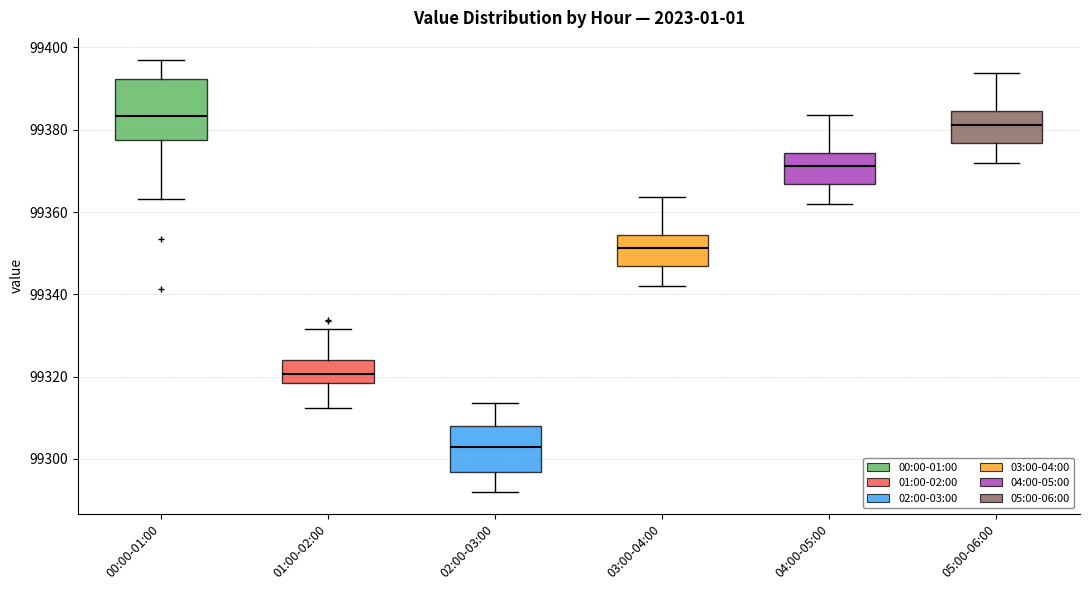

Reading left to right, transcribe this box plot: for each box, give where its median line is, the range the box spans, and where its two whiskers end, as read against the y-axis. The values are not printed on the chart, so give them approximately, as read against the axis.

00:00-01:00: median 99384, box 99378 to 99392, whiskers 99364 to 99398
01:00-02:00: median 99320, box 99318 to 99324, whiskers 99312 to 99332
02:00-03:00: median 99302, box 99296 to 99308, whiskers 99292 to 99314
03:00-04:00: median 99352, box 99346 to 99354, whiskers 99342 to 99364
04:00-05:00: median 99372, box 99366 to 99374, whiskers 99362 to 99384
05:00-06:00: median 99382, box 99376 to 99384, whiskers 99372 to 99394